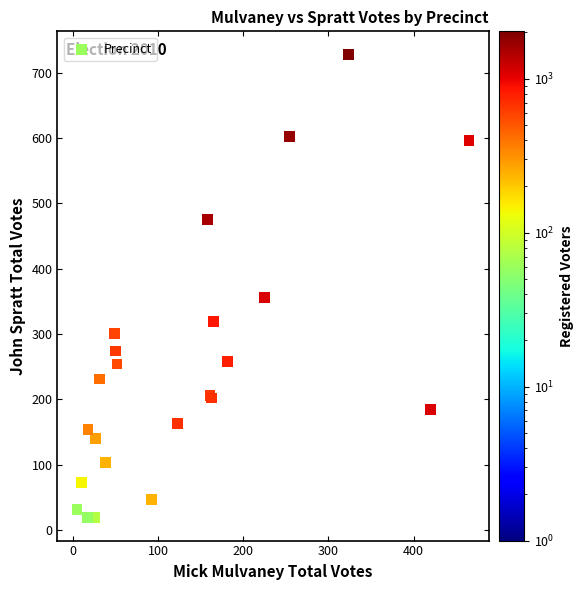

What Y value in the scatter plot is closest to 373?

356